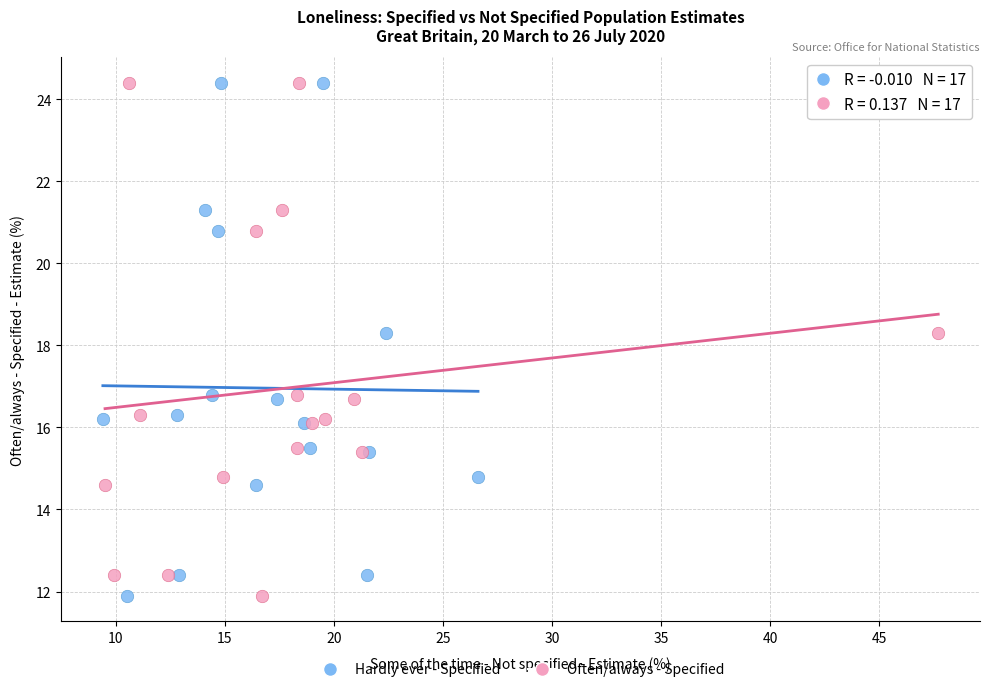

What are all the series names shown in the legend?

Hardly ever - Specified, Often/always - Specified